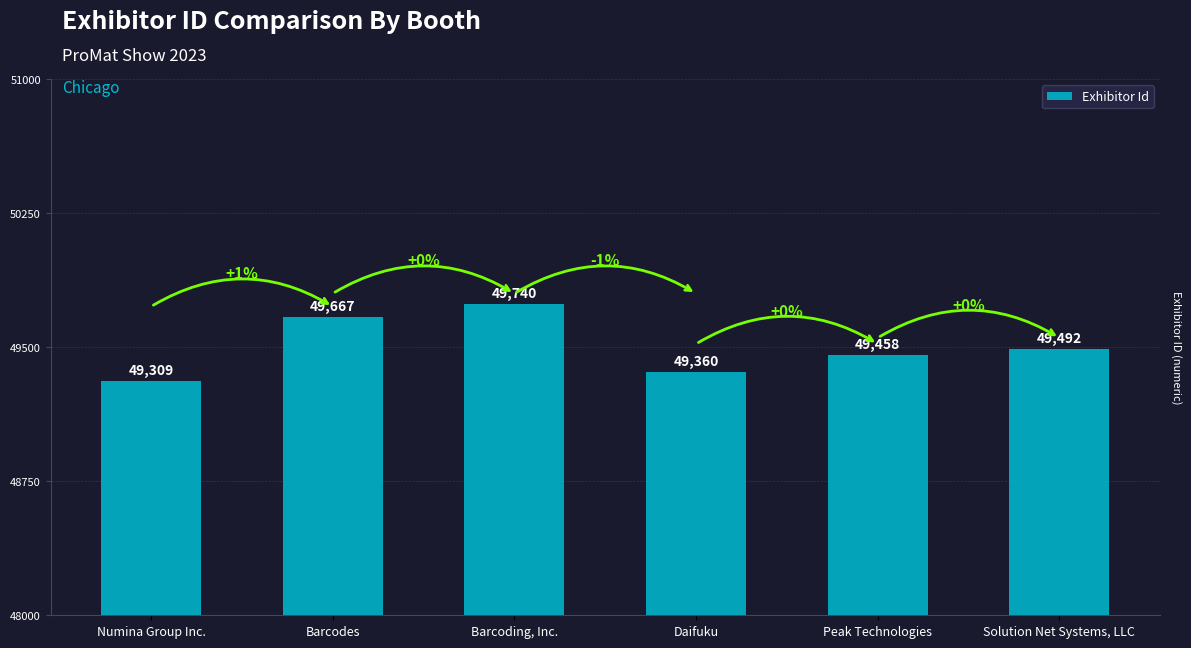

At which label is the value closest to 49524?

Solution Net Systems, LLC